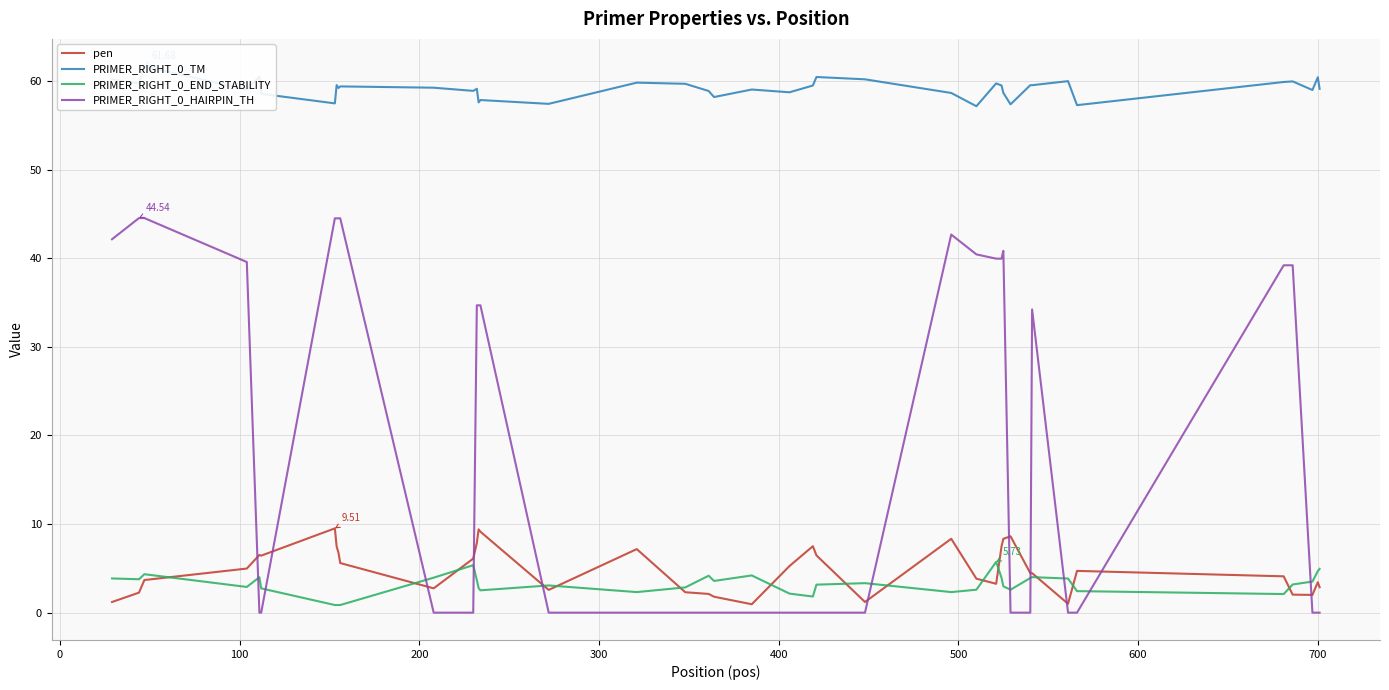

True or false: PRIMER_RIGHT_0_HAIRPIN_TH and PRIMER_RIGHT_0_END_STABILITY cross at least once.

True